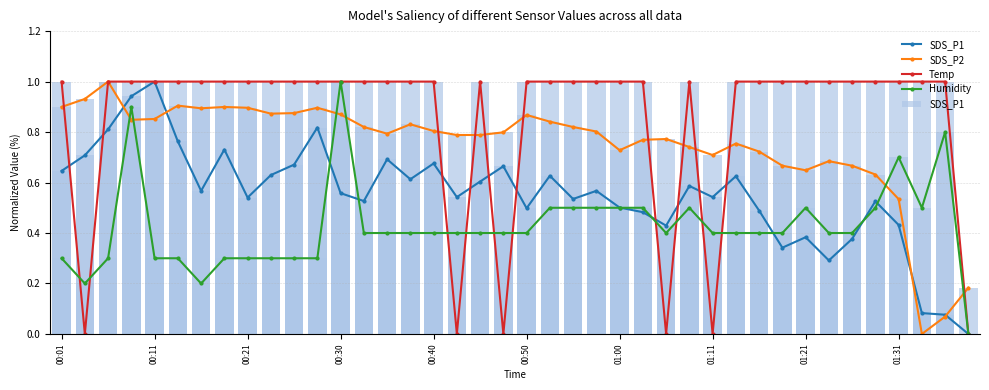

What is the total value across all series at 15?

2.8